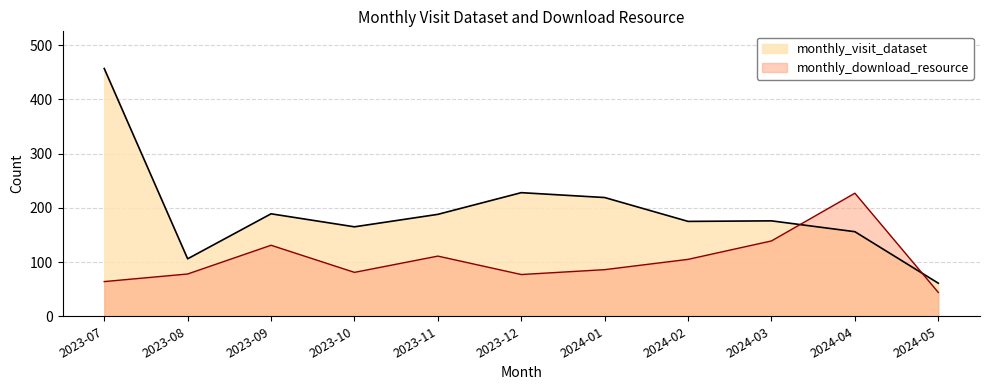

How many intersections are there between monthly_download_resource and monthly_visit_dataset?

2